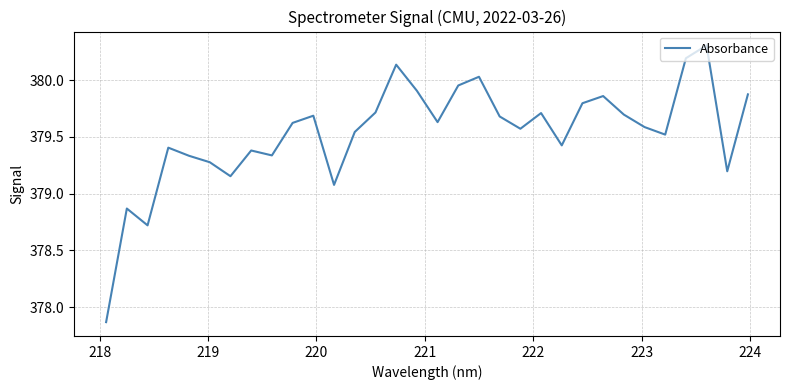

What is the difference between the maximum and minimum values?

2.4